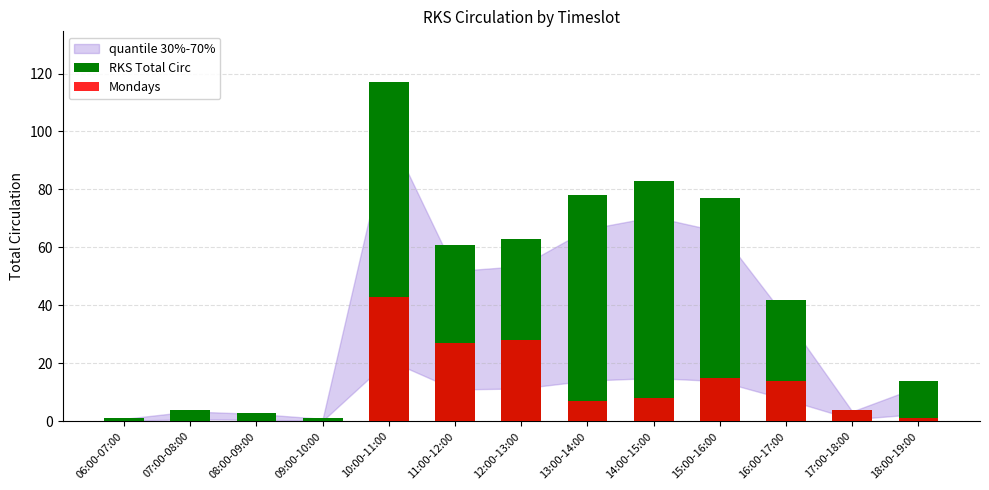

What is the label of the 11th bar from the left?

16:00-17:00